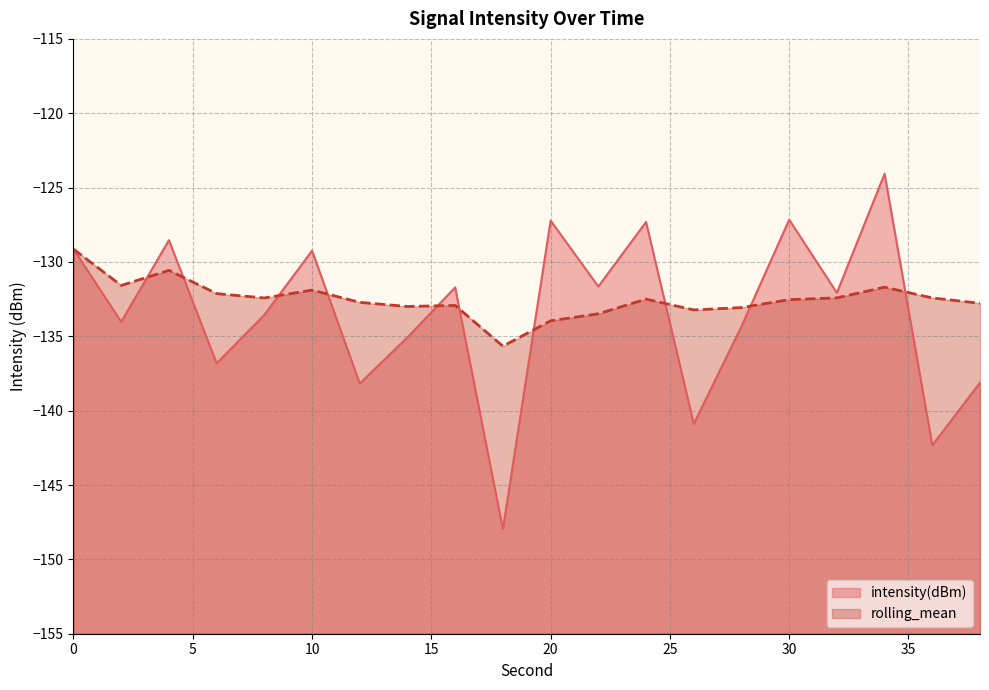

How many lines are shown in the chart?

2